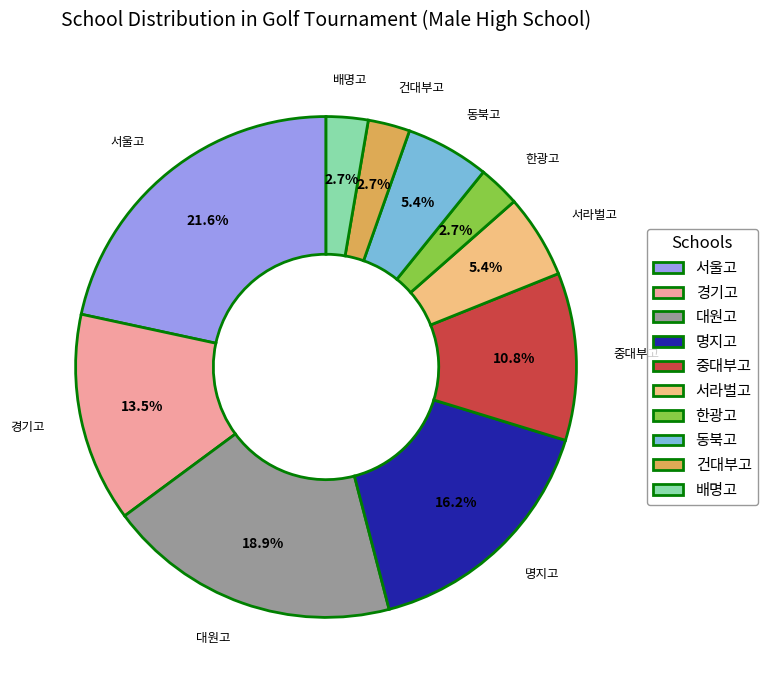

Is the sum of 경기고 and 건대부고 greater than half?

No